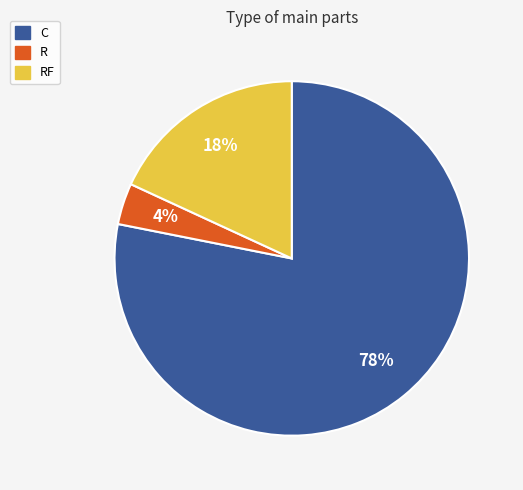

Which slice is the smallest?

R